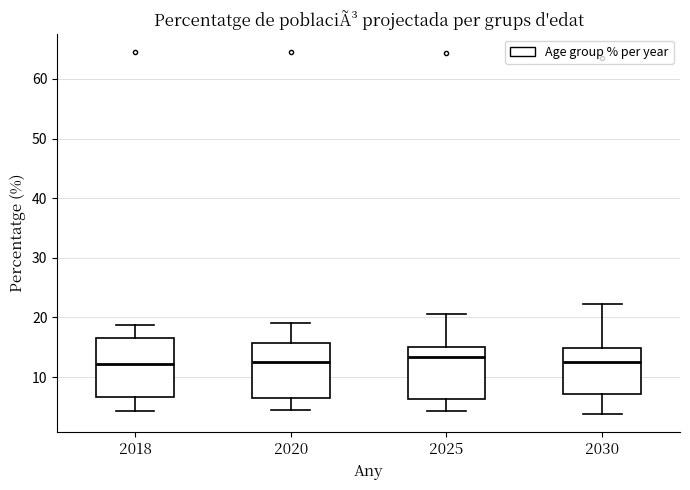

Reading left to right, read every box against the y-axis: the position of its median line, the range the box covers, and the ends of its whiskers. The values are not printed on the chart, so give them approximately, as read against the axis.

2018: median 12, box 7 to 17, whiskers 4 to 19
2020: median 13, box 6 to 16, whiskers 4 to 19
2025: median 13, box 6 to 15, whiskers 4 to 21
2030: median 12, box 7 to 15, whiskers 4 to 22